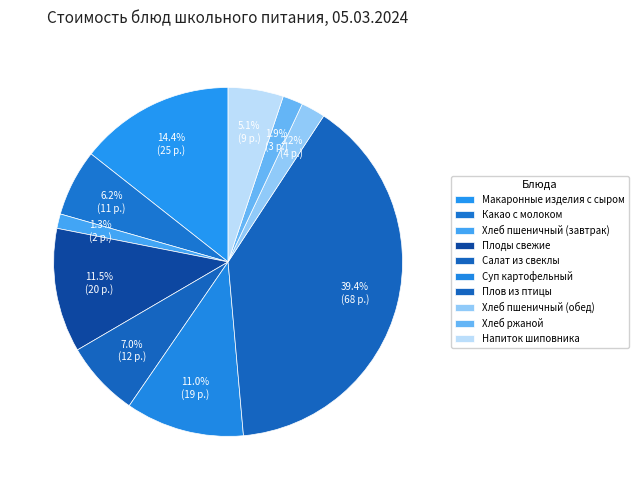

Which category has the biggest portion of the pie?

Плов из птицы